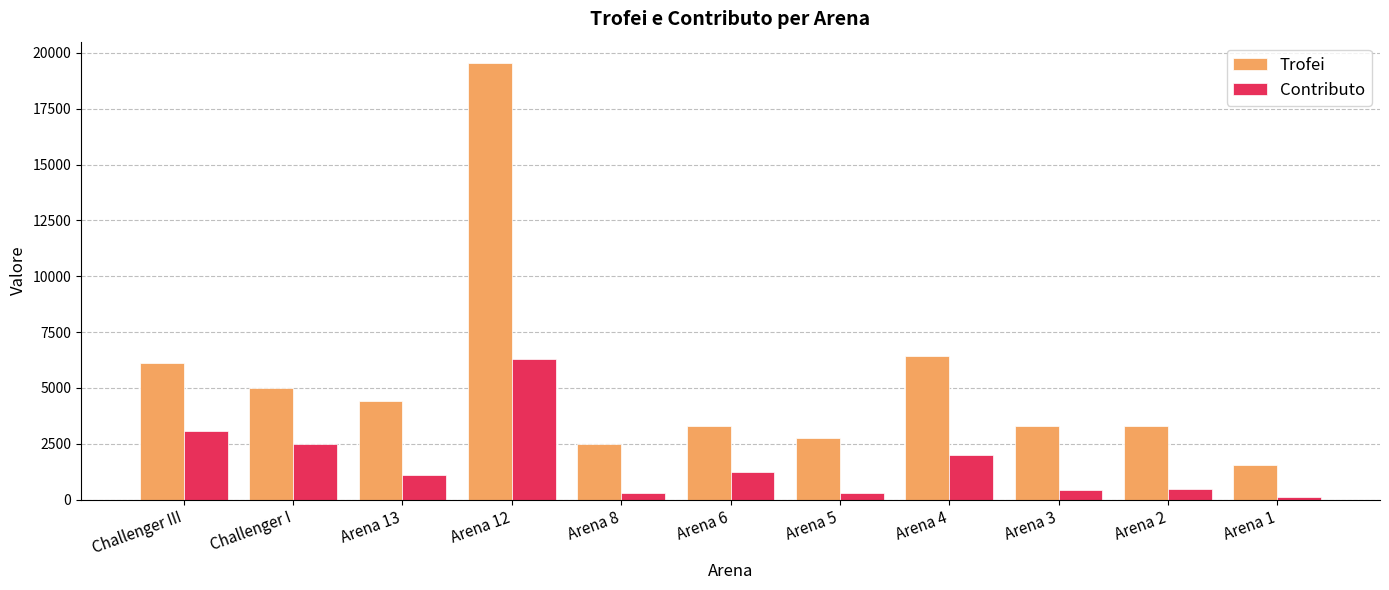

Which category has the lowest value across all series?

Arena 1